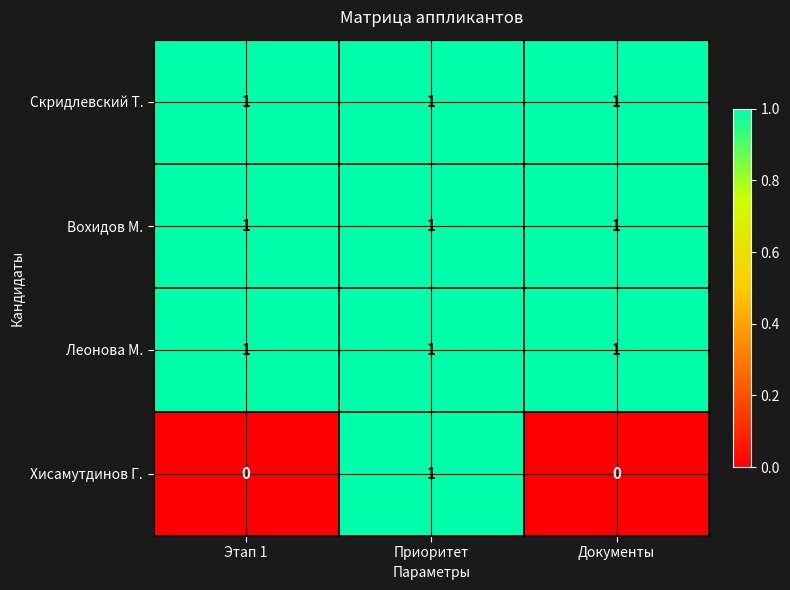

What is the difference between the highest and lowest values at Документы?

1